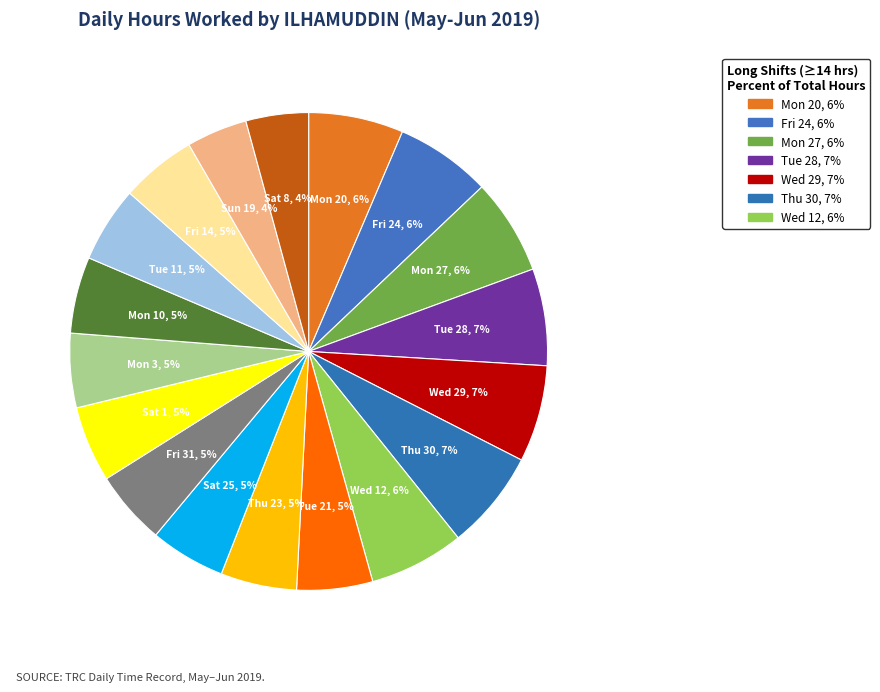

How many segments does this pie chart have?

18